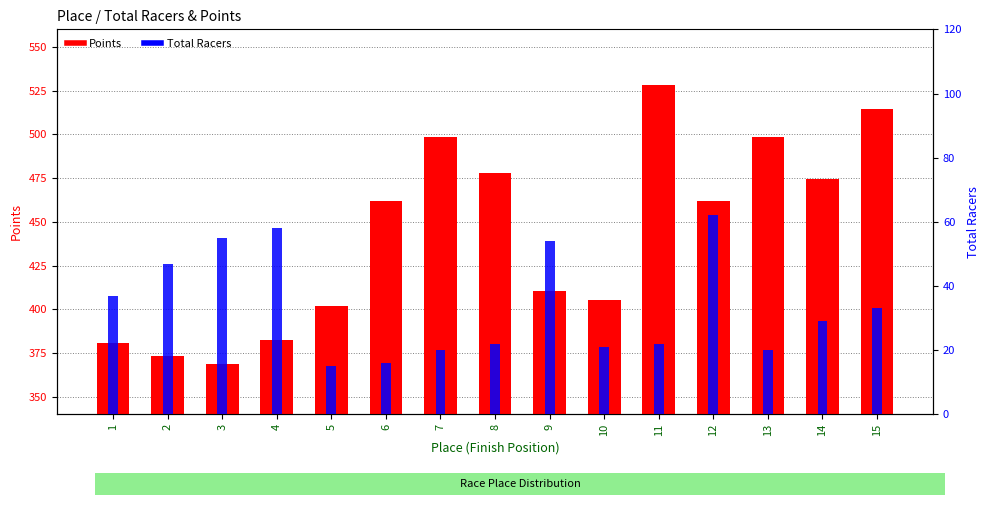

What is the highest value of the Total Racers series?

62.0